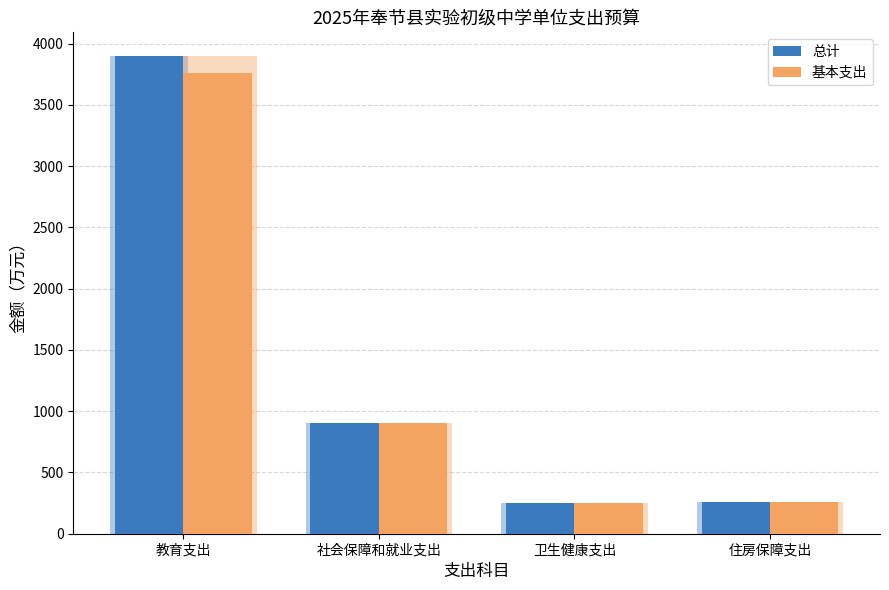

How many bars are there in total?

8